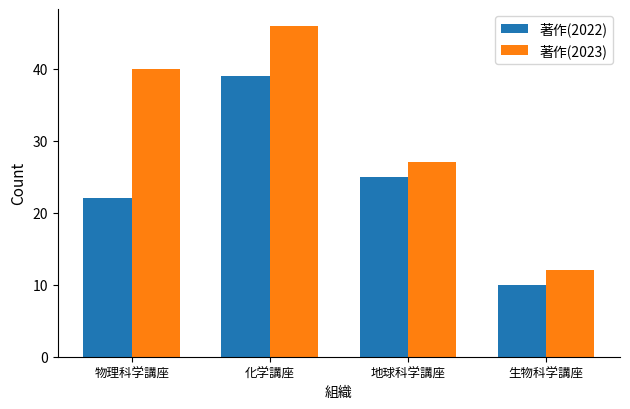

Which series has the largest range (max minus min)?

著作(2023)